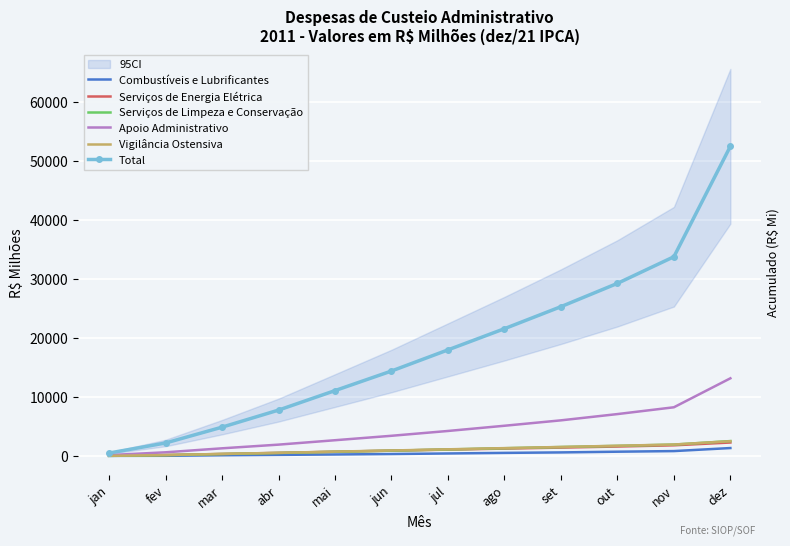

Reading left to right, what are all the values shown in this chart?

Combustíveis e Lubrificantes: jan=22.7	fev=36.3	mar=122.7	abr=190.7	mai=257.0	jun=334.9	jul=429.2	ago=527.9	set=608.2	out=729.0	nov=833.5	dez=1347.7
Serviços de Energia Elétrica: jan=41.9	fev=163.8	mar=344.2	abr=531.5	mai=722.9	jun=907.5	jul=1080.2	ago=1255.4	set=1423.1	out=1605.4	nov=1813.1	dez=2285.8
Serviços de Limpeza e Conservação: jan=18.7	fev=140.9	mar=333.0	abr=510.7	mai=714.2	jun=902.9	jul=1107.8	ago=1315.3	set=1521.2	out=1717.7	nov=1934.6	dez=2530.4
Apoio Administrativo: jan=151.1	fev=626.3	mar=1302.7	abr=1927.2	mai=2675.5	jun=3427.6	jul=4244.8	ago=5129.6	set=6046.7	out=7108.4	nov=8263.0	dez=13176.5
Vigilância Ostensiva: jan=30.2	fev=158.4	mar=355.2	abr=536.4	mai=742.0	jun=933.5	jul=1133.0	ago=1335.7	set=1530.8	out=1737.0	nov=1946.4	dez=2509.8
Total: jan=501.5	fev=2205.9	mar=4890.6	abr=7784.1	mai=11092.1	jun=14413.5	jul=17997.0	ago=21590.0	set=25325.7	out=29275.6	nov=33793.5	dez=52525.0